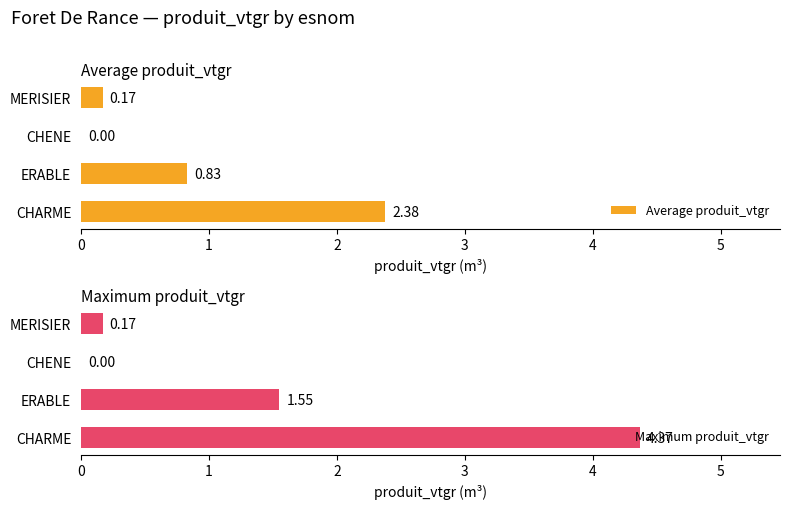

Reading right to left, transcribe all the data shown in this chart.

Average produit_vtgr: 0.2	0.0	0.8	2.4
Maximum produit_vtgr: 0.2	0.0	1.6	4.4